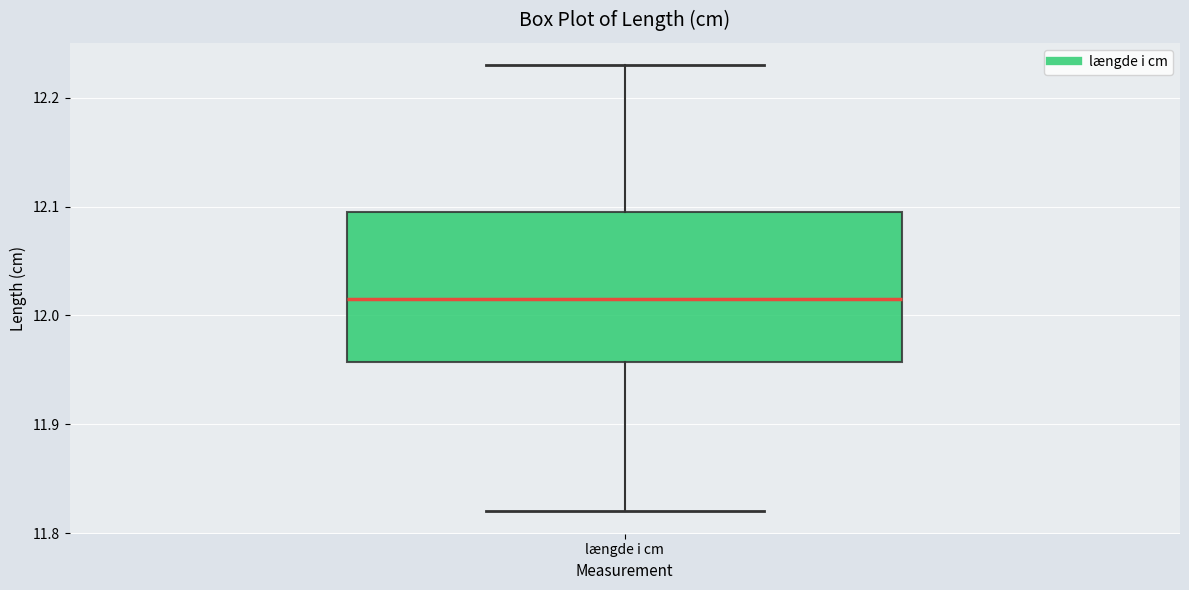

Where does the upper whisker of the box for længde i cm end on the y-axis? The values are not printed on the chart, so give them approximately, as read against the axis.

12.23